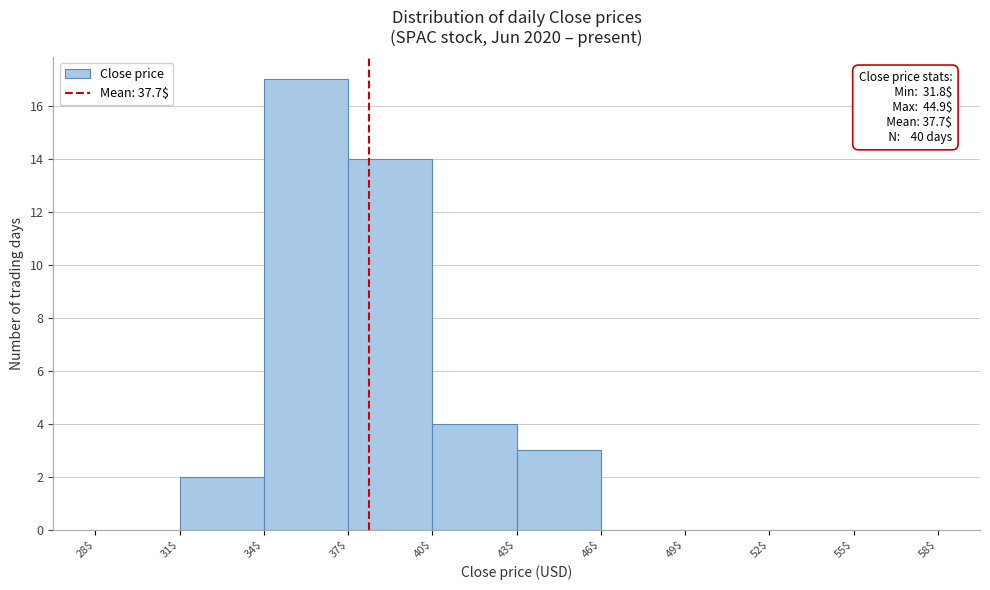

Over which range of the x-axis is the bar tallest?

34$ to 37$